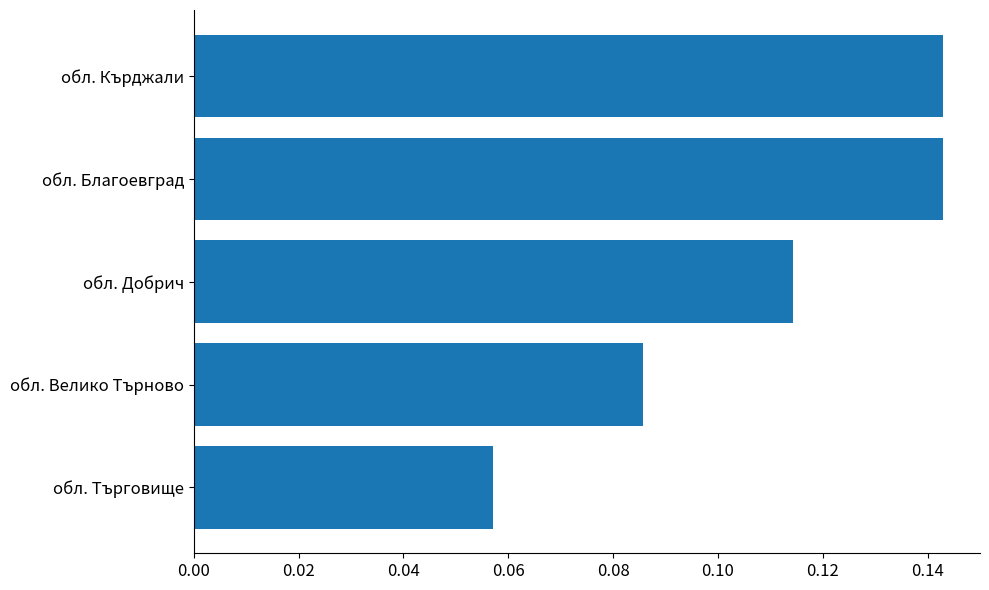

What is the sum of all values?

0.5